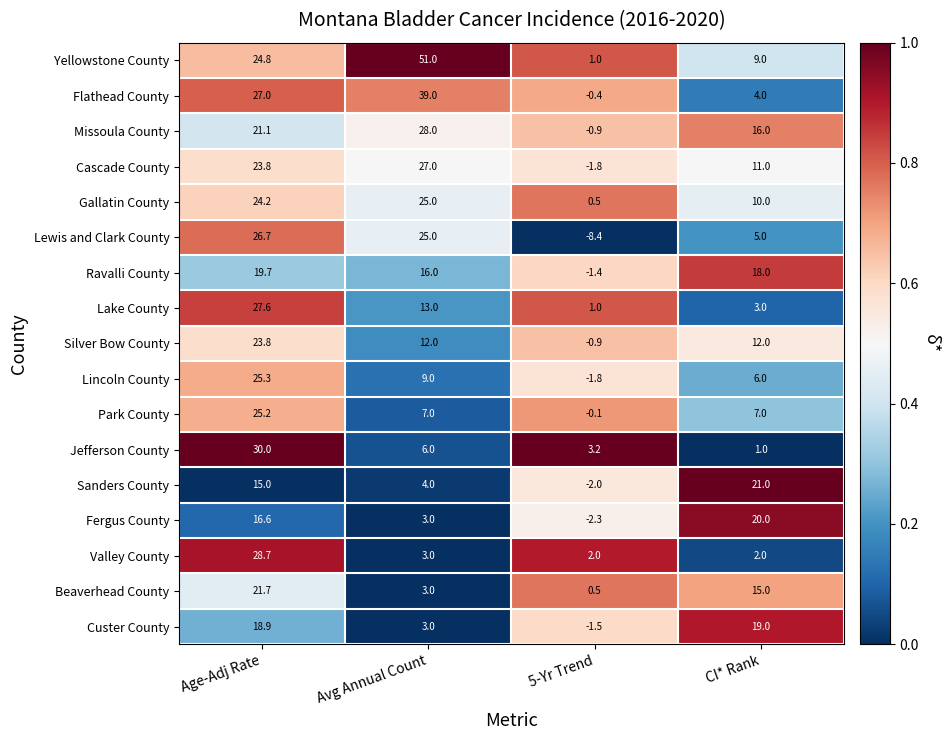

Which series has the largest total across all categories?

Yellowstone County